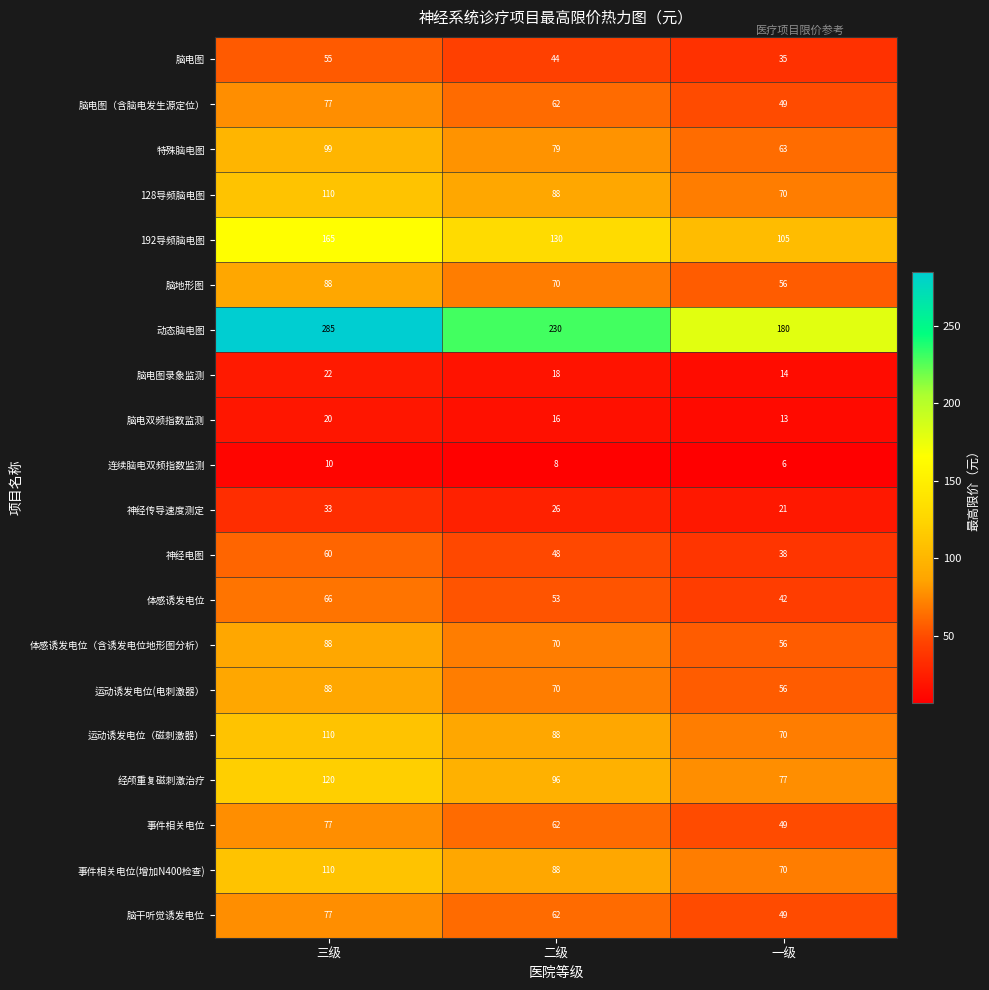

What is the average value of the 脑电图录象监测 series?

18